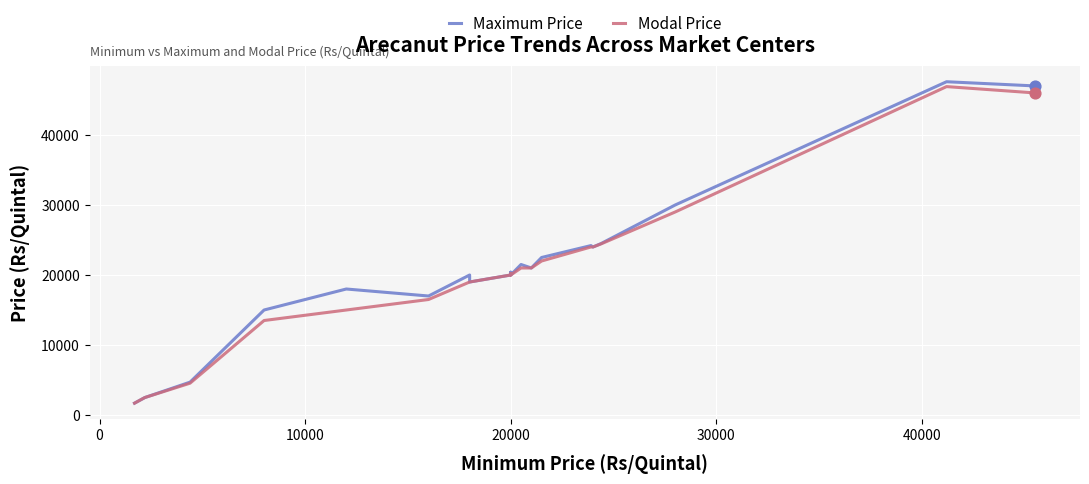

At how many categories does at least one series exceed 27100?

3